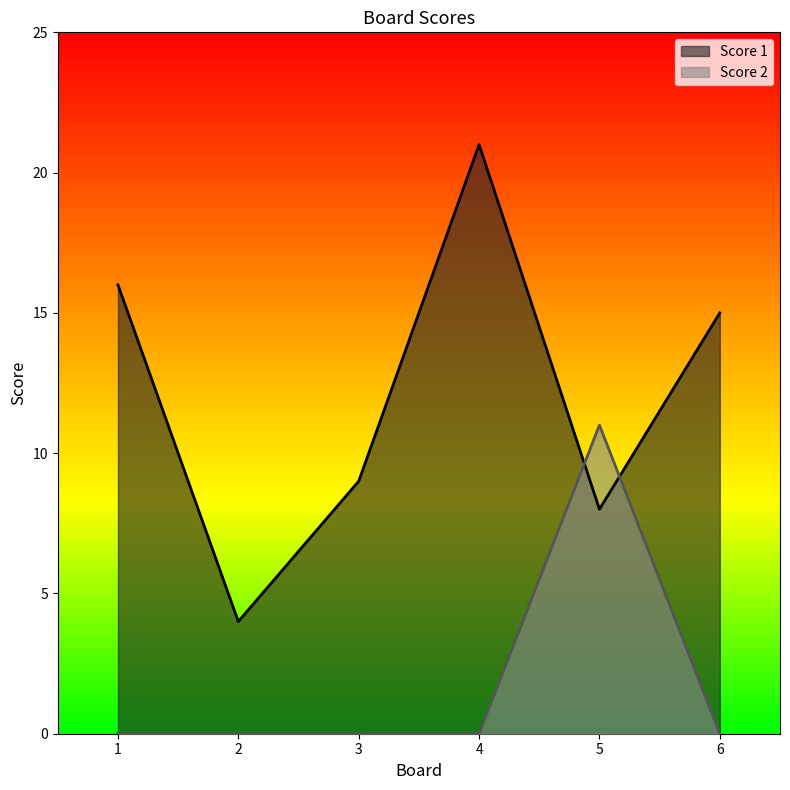

Which series changed the most between 1 and 4?

Score 1